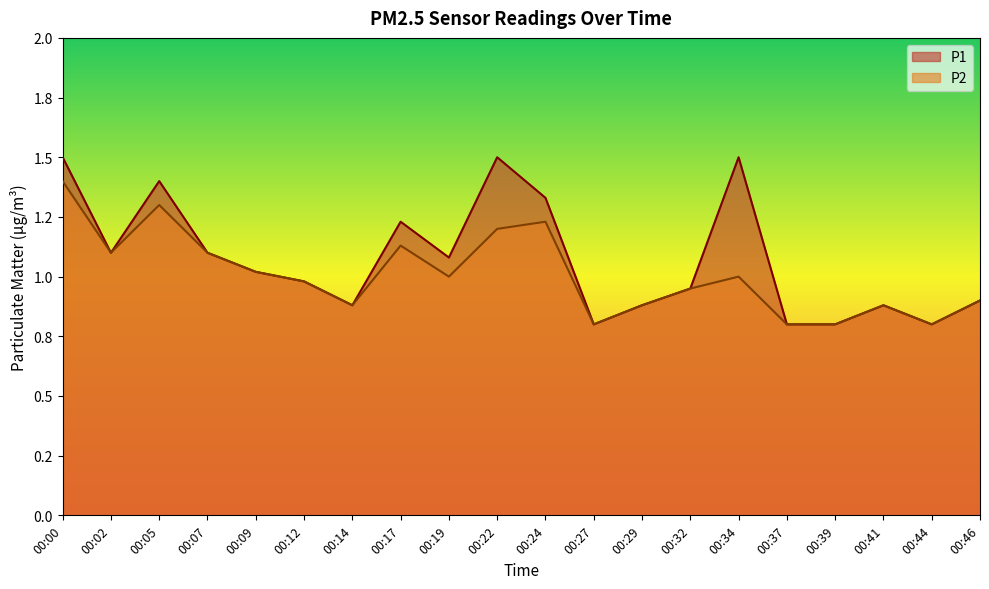

What are all the series names shown in the legend?

P1, P2